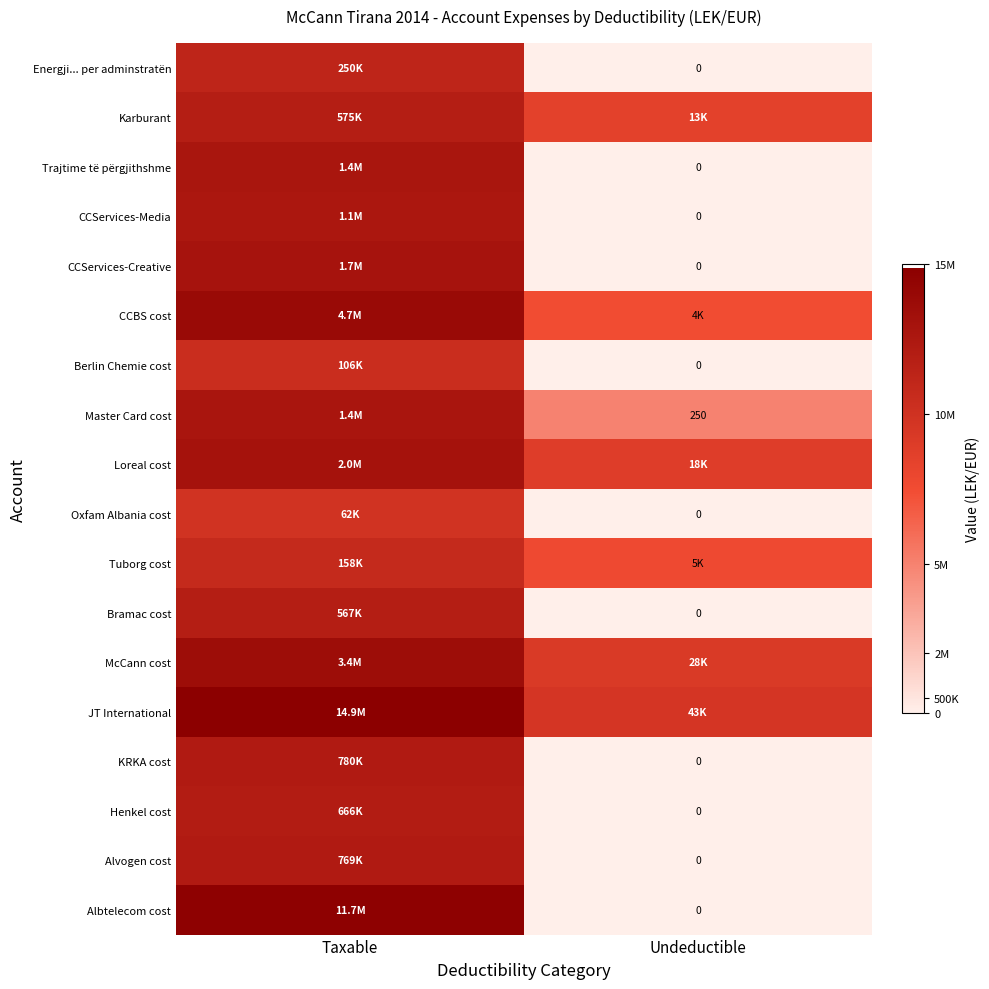

Rank the categories by Bramac cost value from highest to lowest.

Taxable, Undeductible